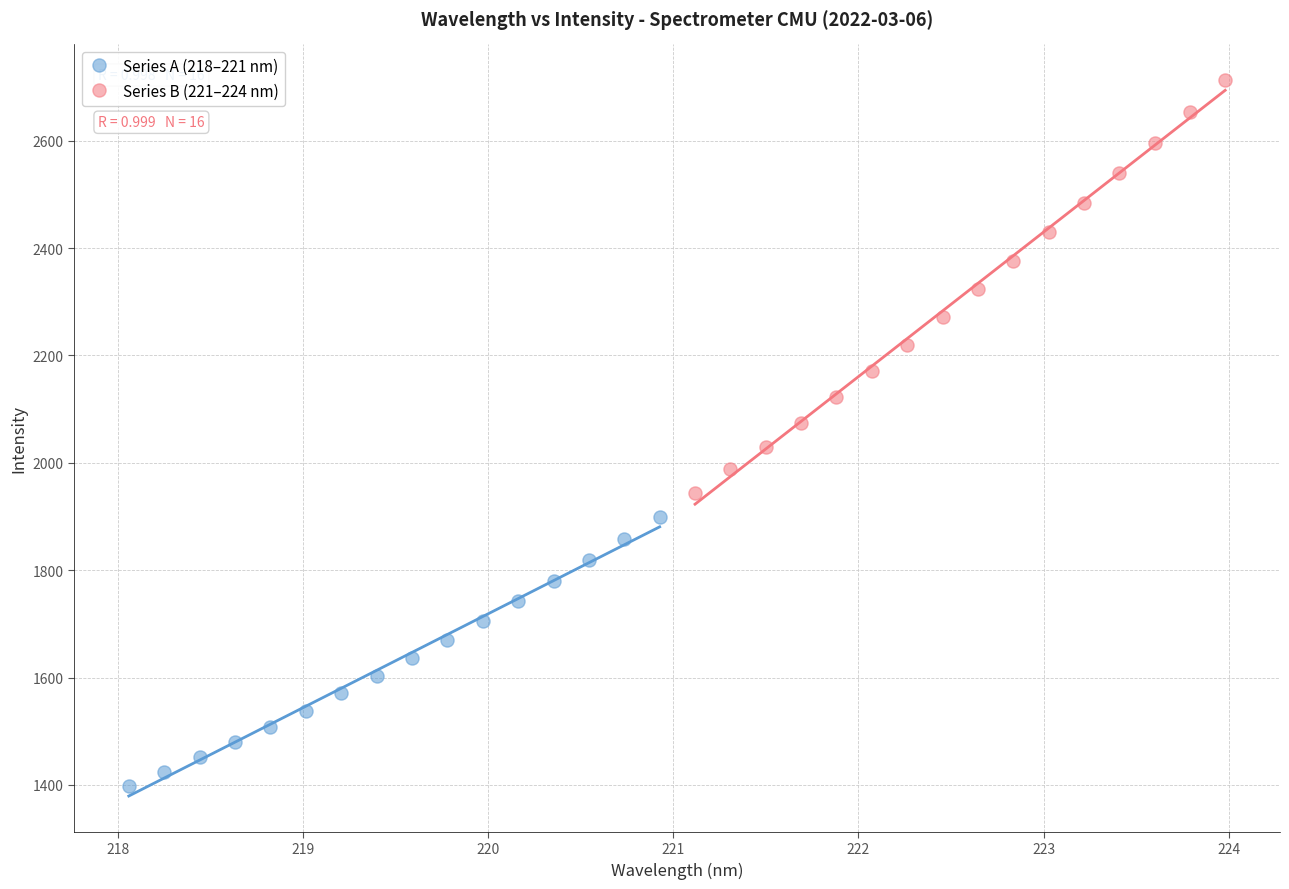

Which series contains the lowest Y value?

Series A (218–221 nm)